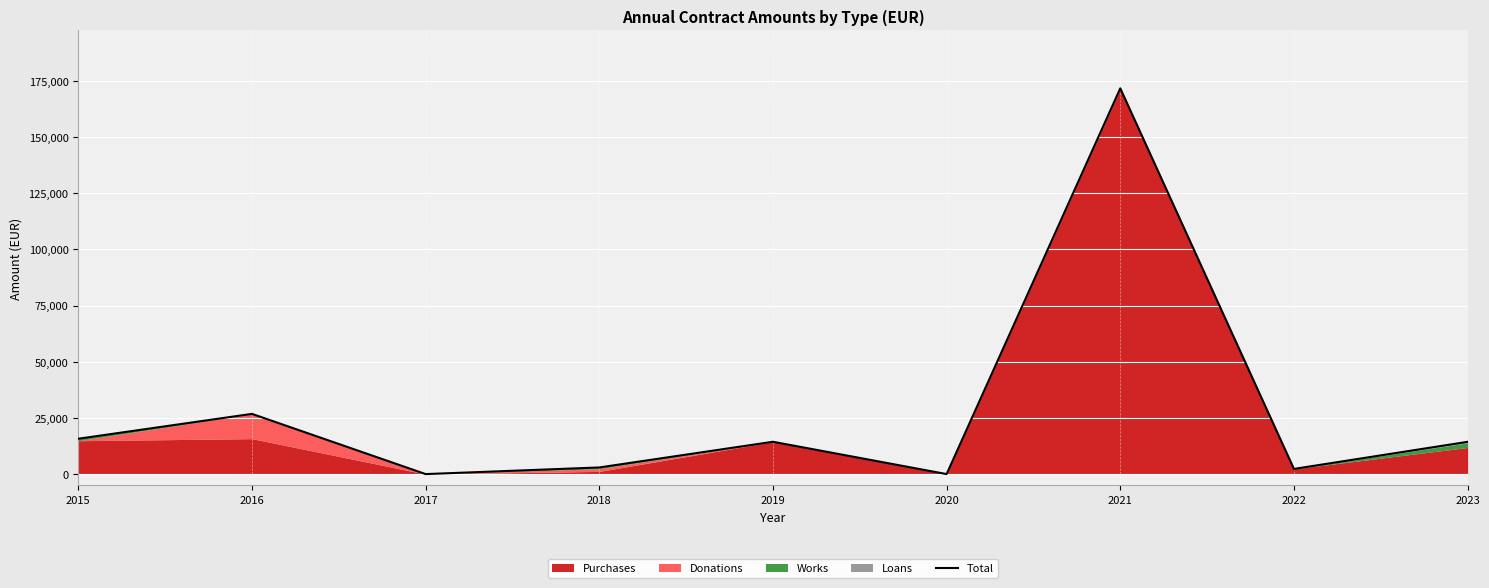

What is the value of the 8th point from the left?

2300.0